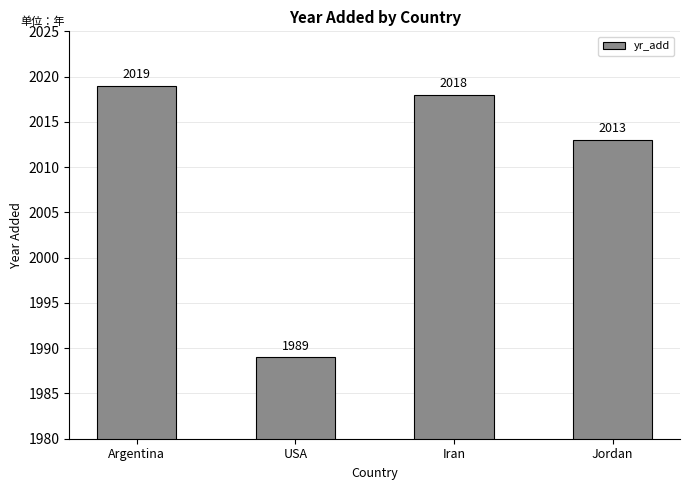

What is the greatest value displayed?

2019